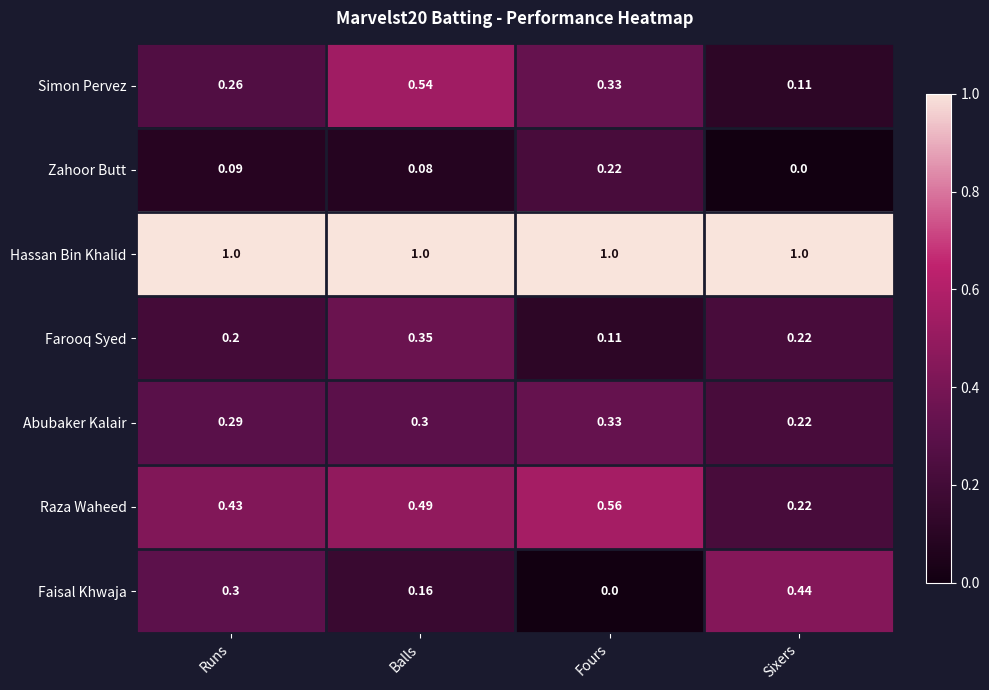

List the labels in order of Simon Pervez value, smallest first.

Sixers, Runs, Fours, Balls